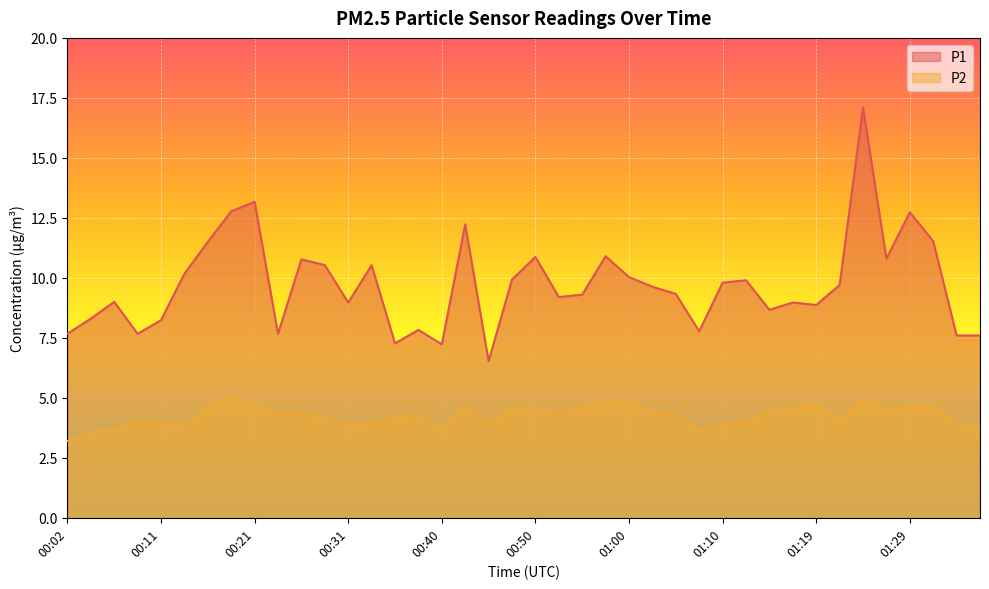

List the labels in order of P1 value, largest first.

01:24, 00:21, 00:19, 01:29, 00:43, 01:31, 00:16, 00:57, 00:50, 01:27, 00:26, 00:28, 00:33, 00:14, 01:00, 00:48, 01:12, 01:10, 01:22, 01:02, 01:05, 00:55, 00:53, 00:06, 00:31, 01:17, 01:19, 01:14, 00:04, 00:11, 00:38, 01:07, 00:02, 00:09, 00:23, 01:34, 01:36, 00:36, 00:40, 00:45